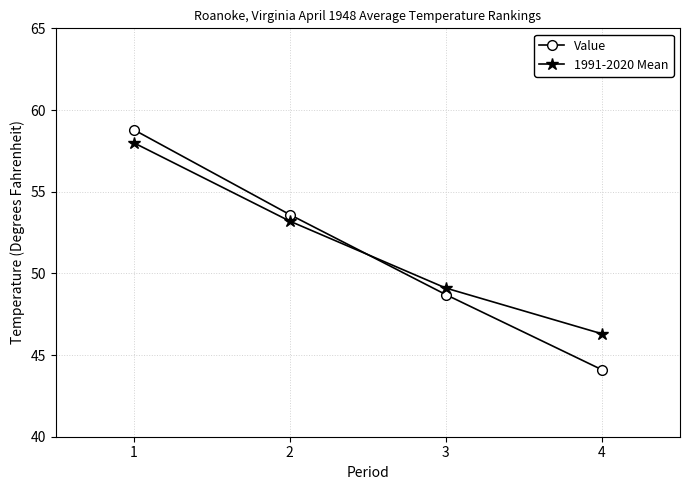

What value does the Value series have at 4?

44.1